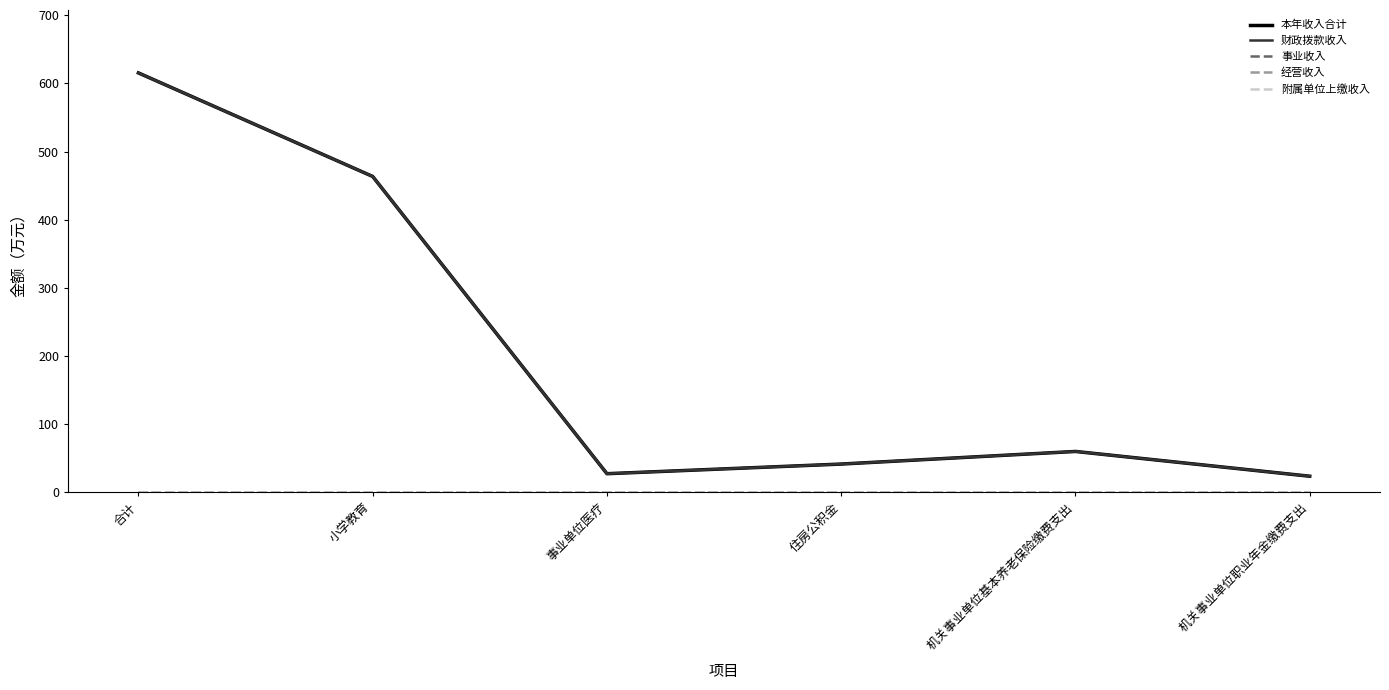

Does the chart have visible grid lines?

No